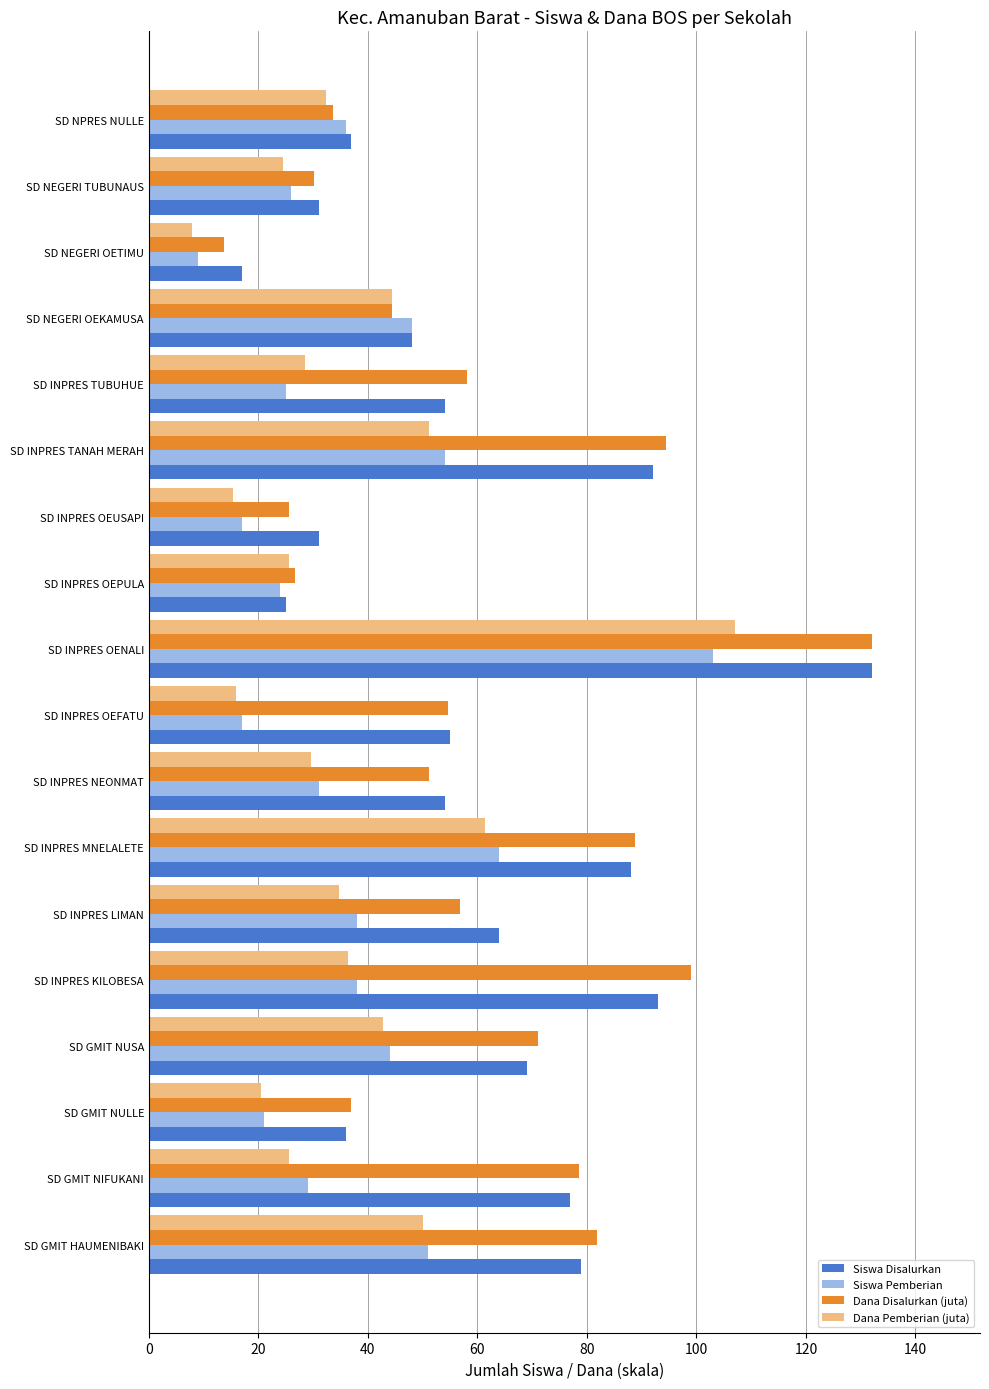

At which label is Dana Disalurkan (juta) closest to 72?

SD GMIT NUSA